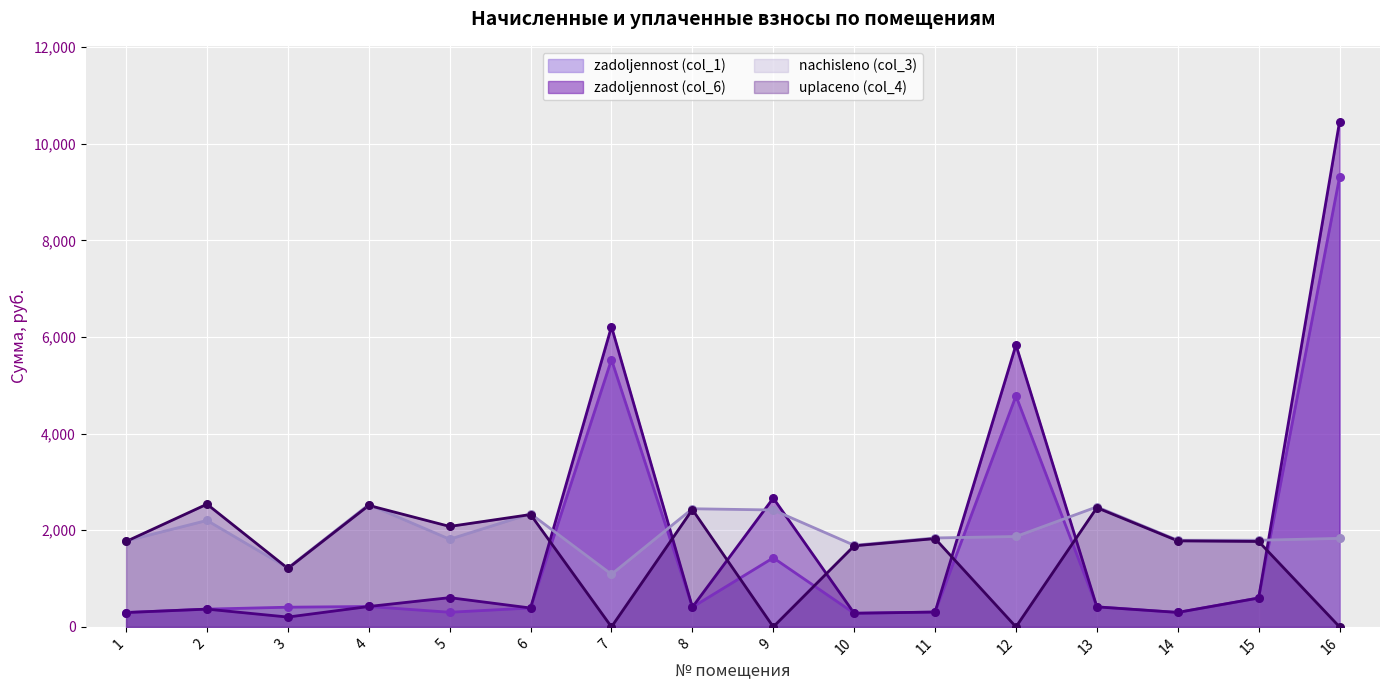

Which series contains the lowest Y value?

uplaceno (col_4)